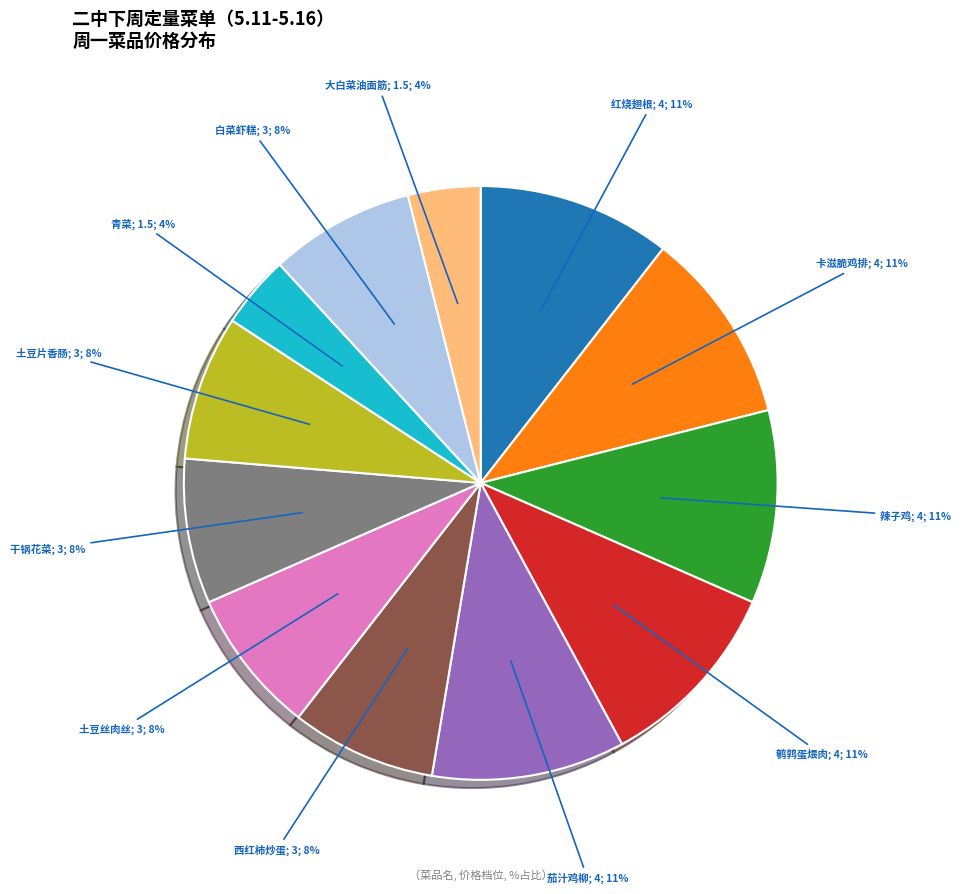

To the nearest percent, what is the difference between the largest and smallest slice percentages?

7%